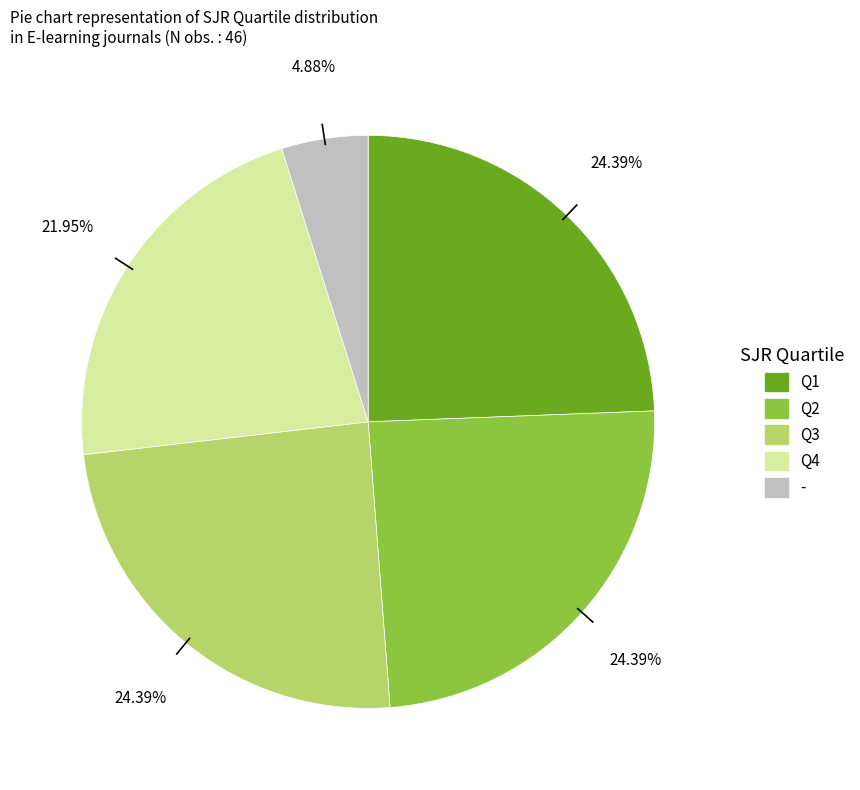

To the nearest percent, what portion does Q4 represent?

22%